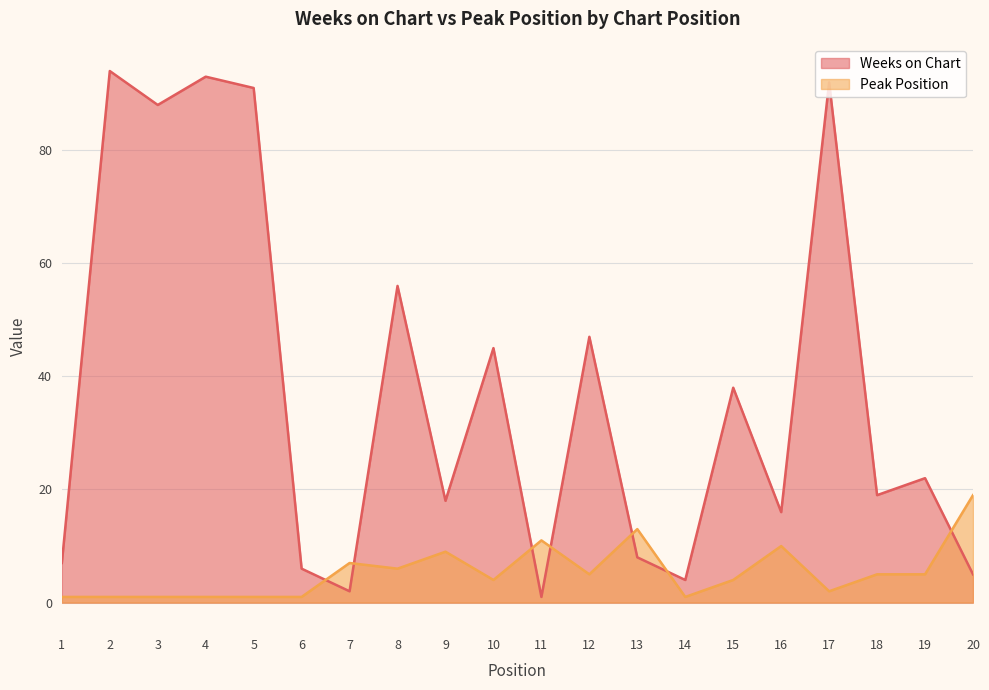

Between 18 and 19, which series saw the biggest shift?

Weeks on Chart